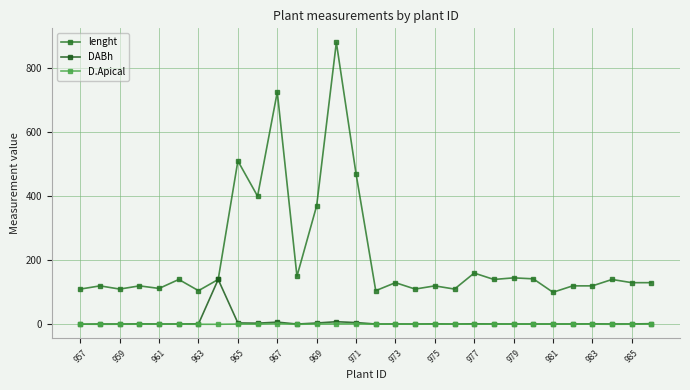

True or false: lenght and DABh intersect in this chart.

False